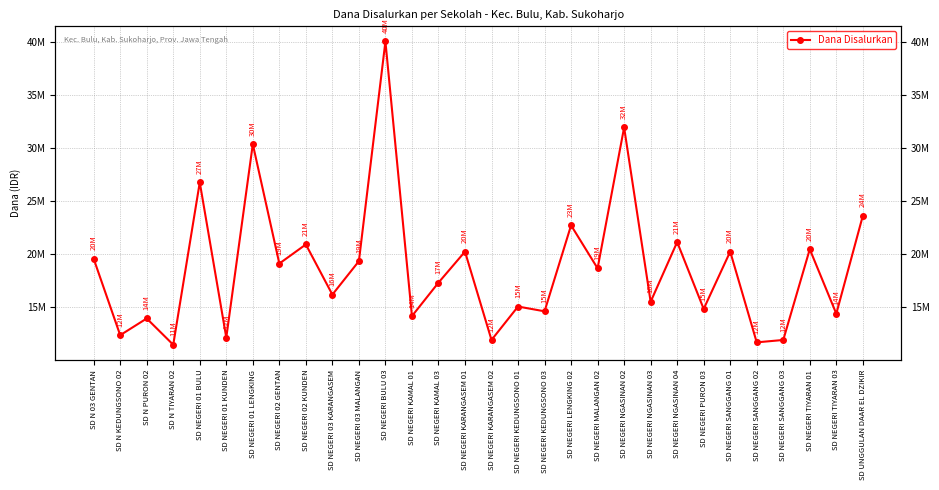

What is the average value?

18765000